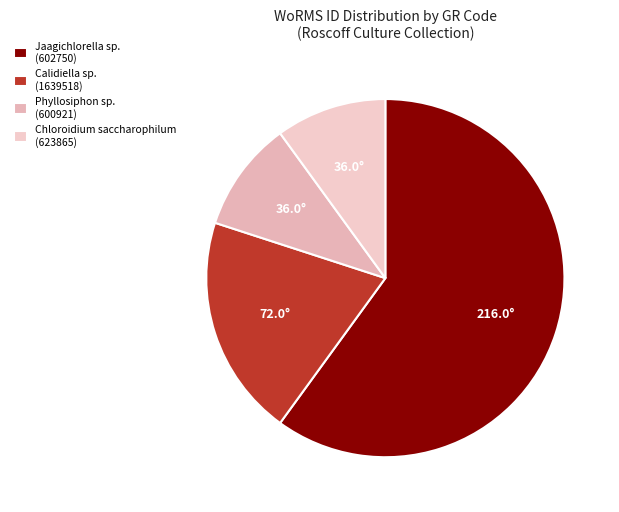

How many slices are in this pie chart?

4